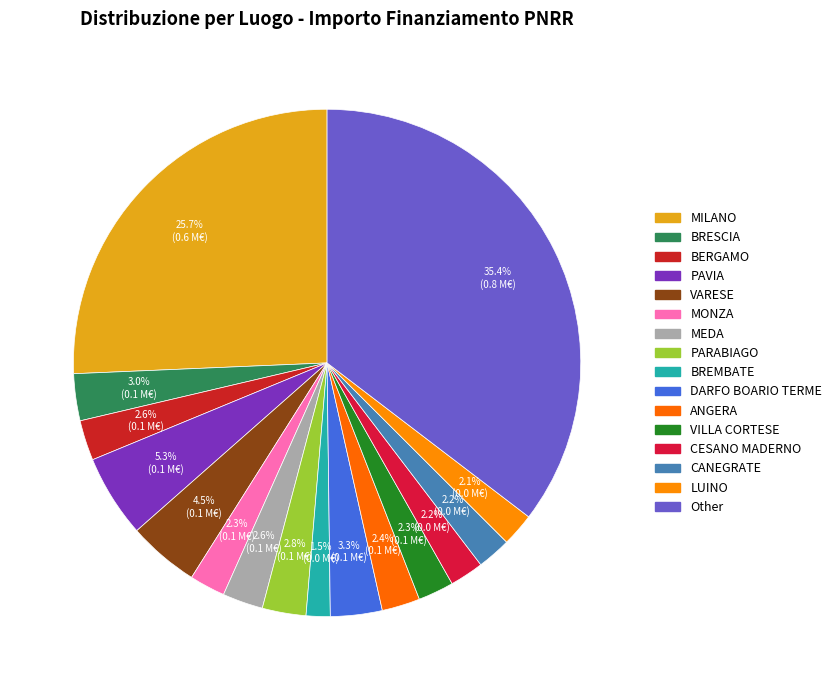

How many slices are in this pie chart?

16